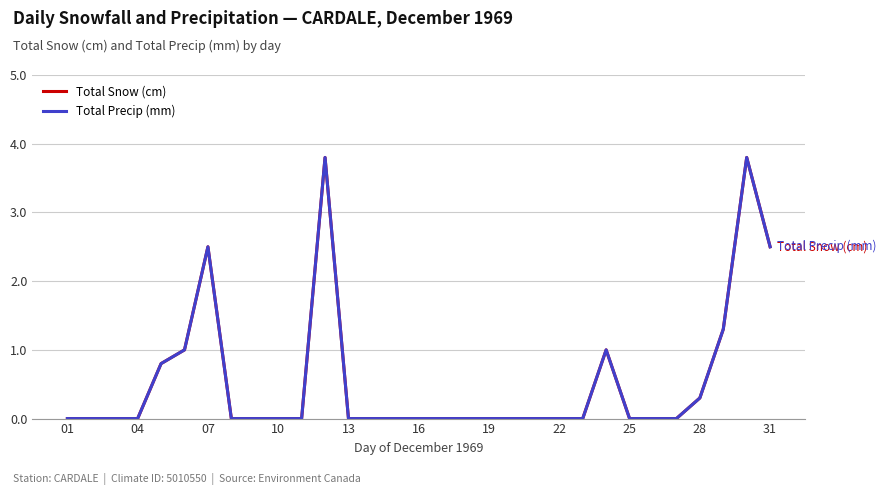

Is this an area chart (filled region under the line)?

No